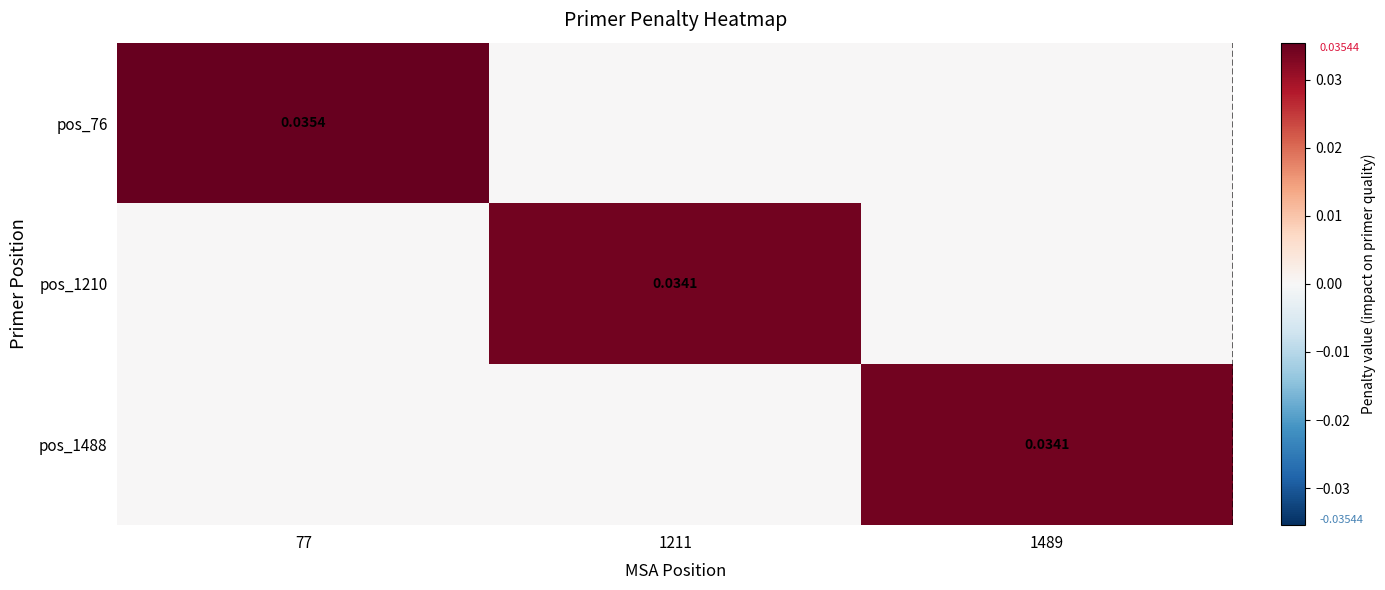

Rank the series by their maximum value, from highest to lowest.

pos_76, pos_1210, pos_1488